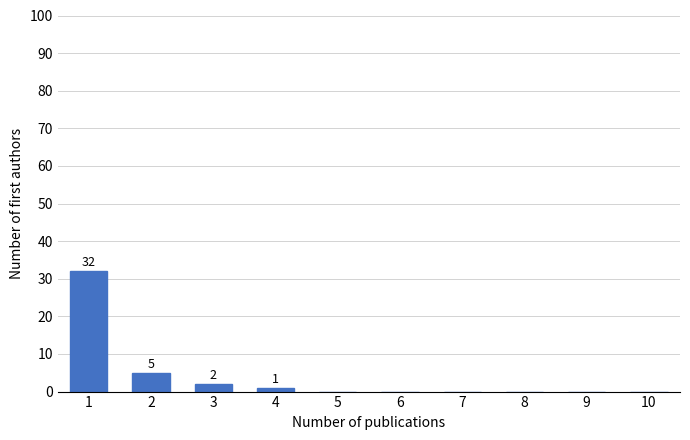

Reading right to left, extract all data points from this chart.

10=0	9=0	8=0	7=0	6=0	5=0	4=1	3=2	2=5	1=32